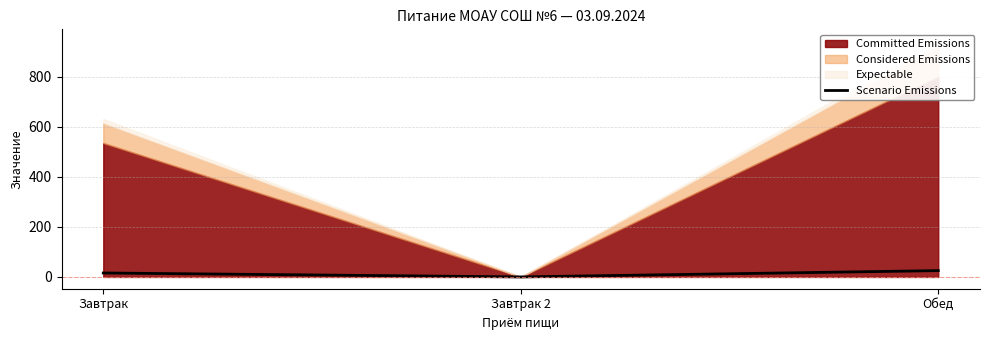

List the labels in order of value, largest first.

Обед, Завтрак, Завтрак 2